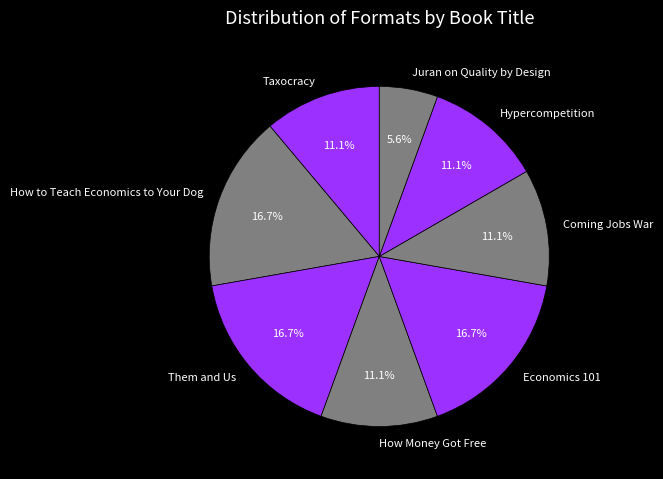

To the nearest percent, what percentage of the pie is Juran on Quality by Design?

6%